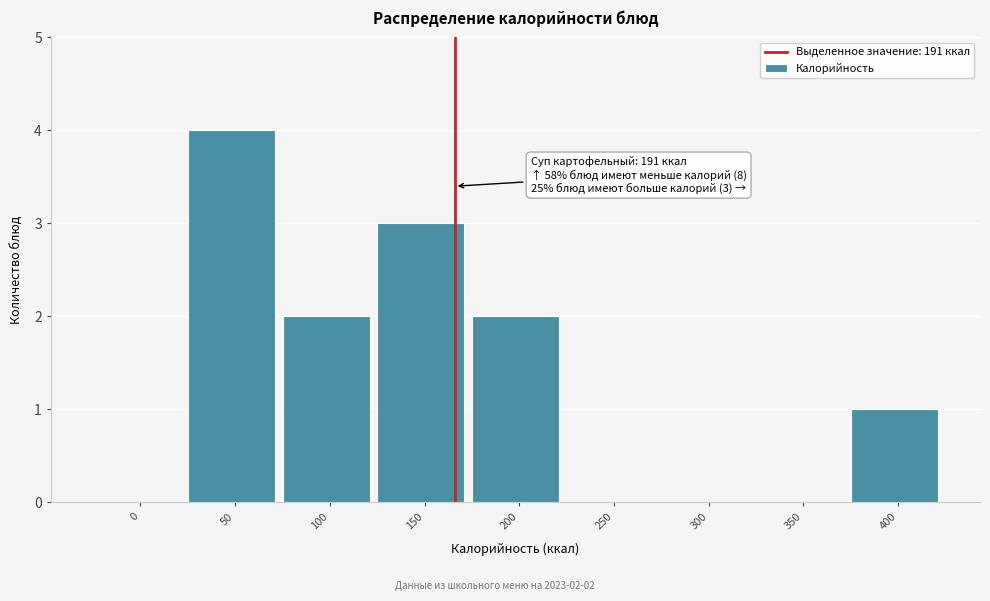

Reading left to right, list all the values displayed in this chart.

0=0	50=4	100=2	150=3	200=2	250=0	300=0	350=0	400=1